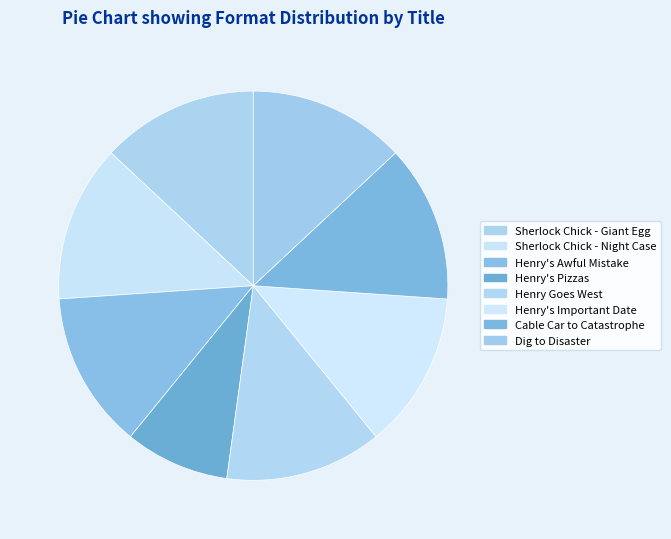

Is there a majority slice in this chart?

No